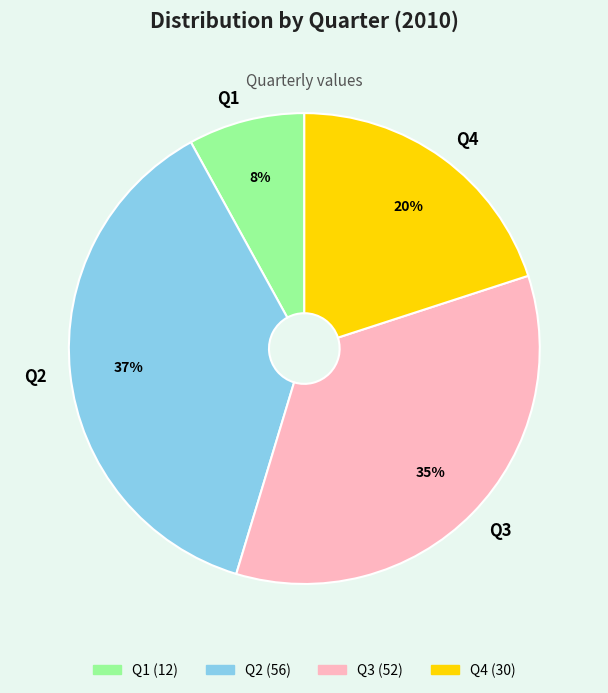

The Q1 slice represents 8% of the pie. True or false?

True